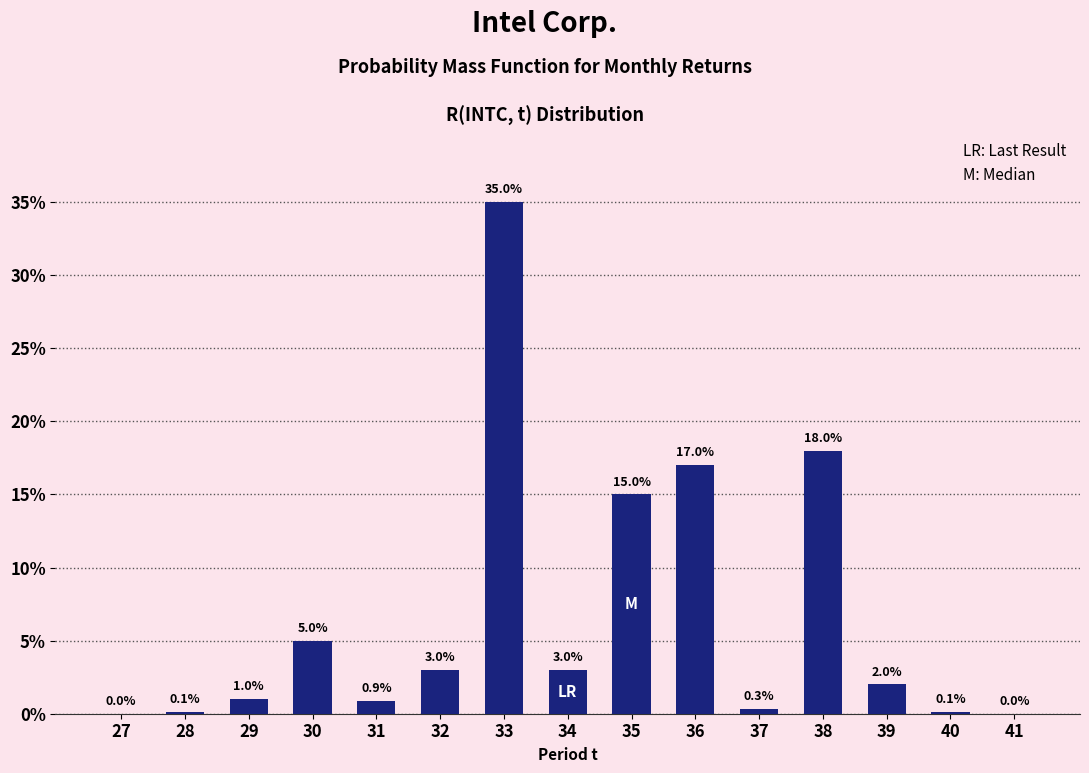

Reading left to right, transcribe all the data shown in this chart.

27=0.0	28=0.1	29=1.0	30=5.0	31=0.9	32=3.0	33=35.0	34=3.0	35=15.0	36=17.0	37=0.3	38=18.0	39=2.0	40=0.1	41=0.0